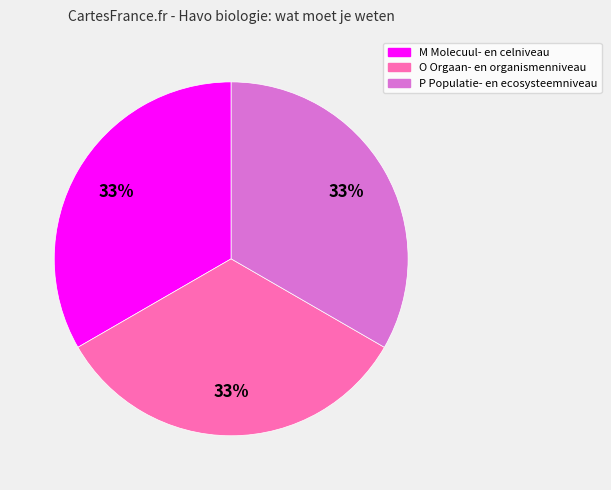

To the nearest percent, what portion does P Populatie- en ecosysteemniveau represent?

33%